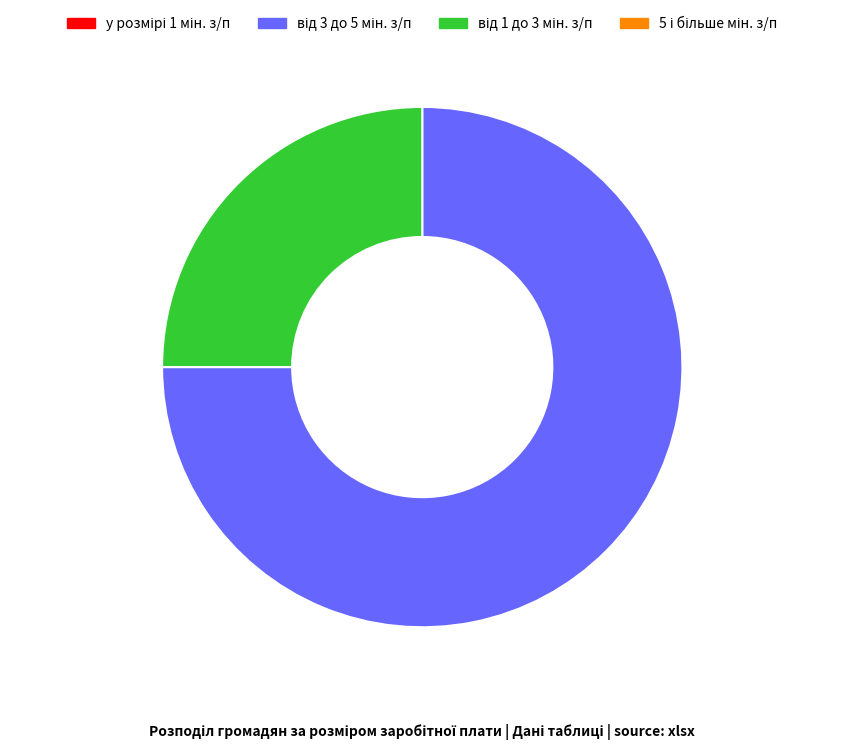

Is there a majority slice in this chart?

Yes